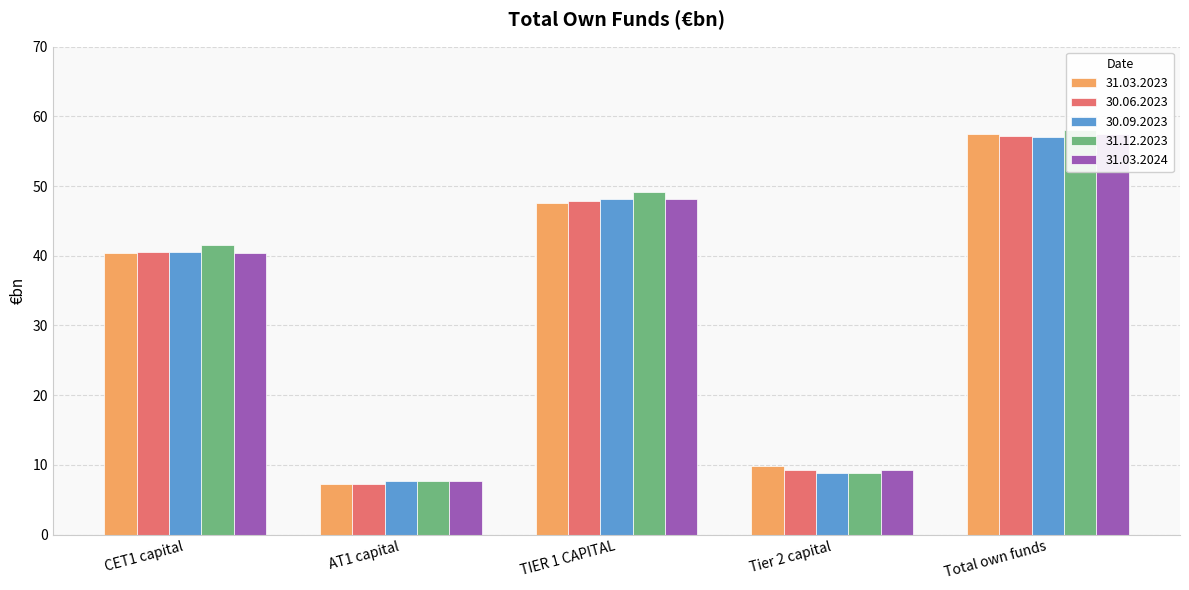

What is the average value of the 30.09.2023 series?

32.5